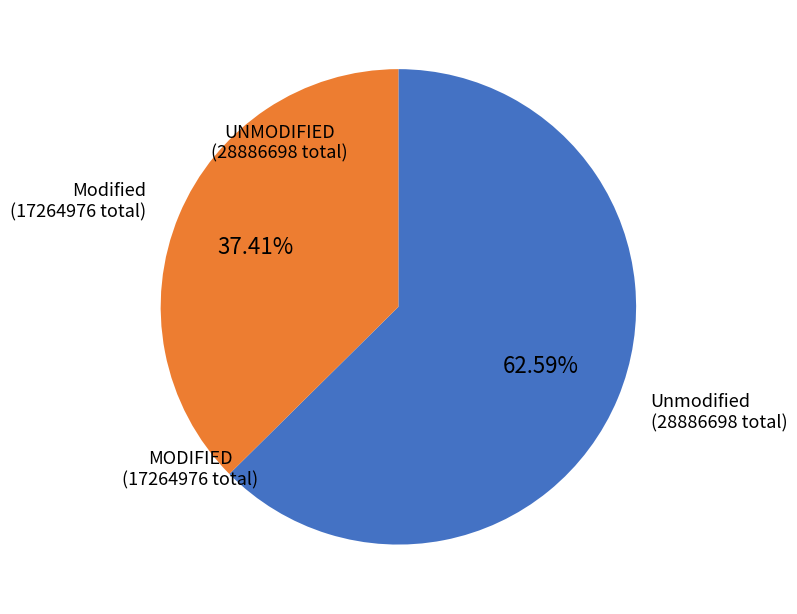

Is there a majority slice in this chart?

Yes